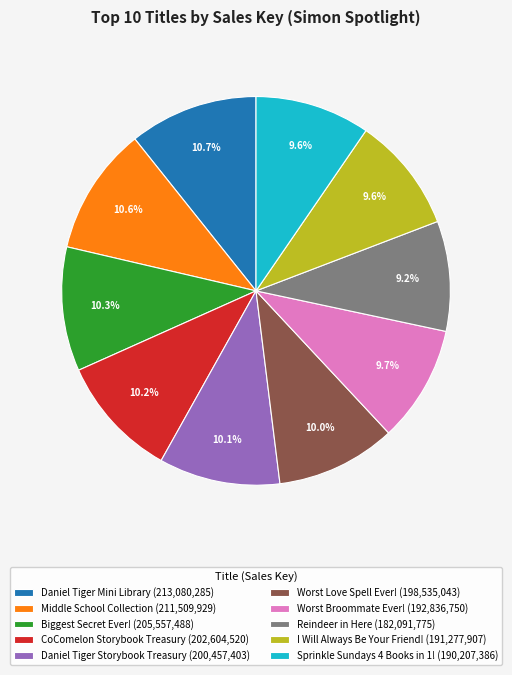

Does Daniel Tiger Storybook Treasury represent more than half of the total?

No